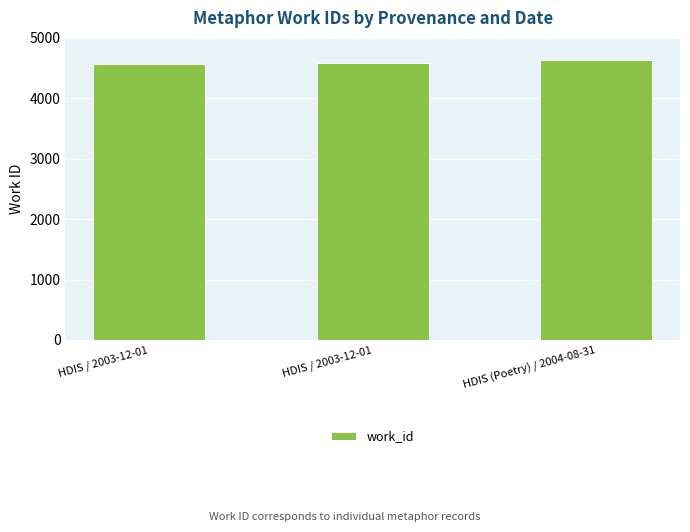

Count the number of categories in the chart.

3